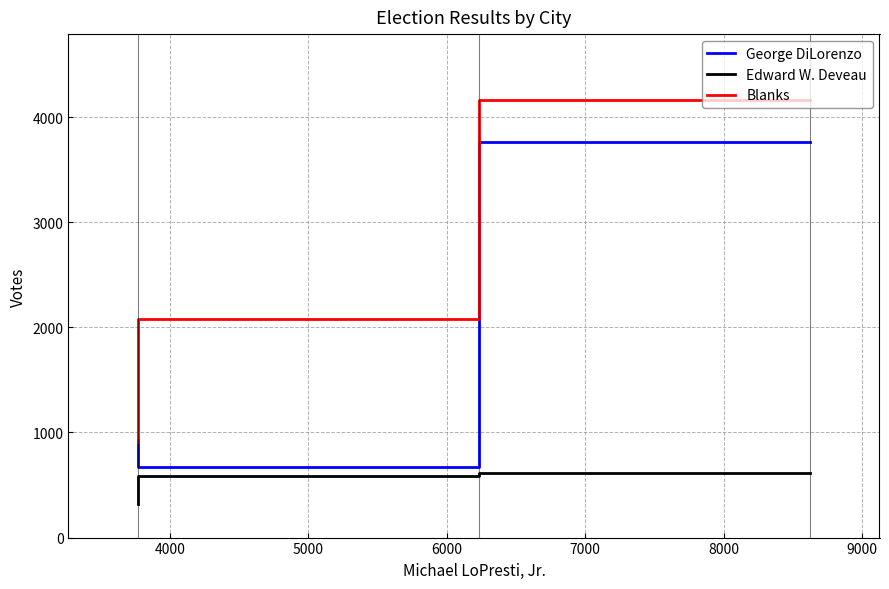

Is it true that Edward W. Deveau equals 486 at 5000?

False